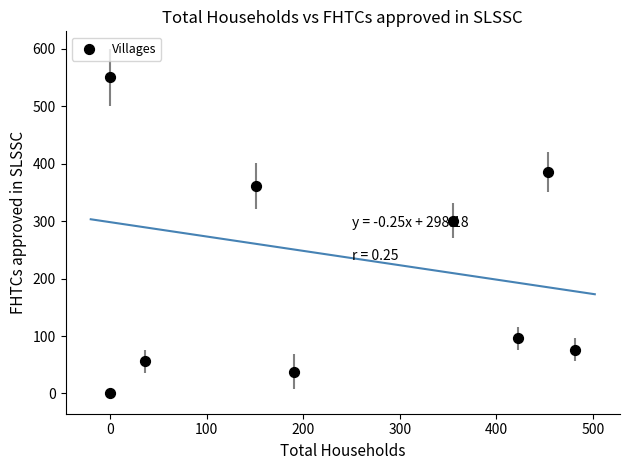

What Y value in the scatter plot is closest to 275?

301